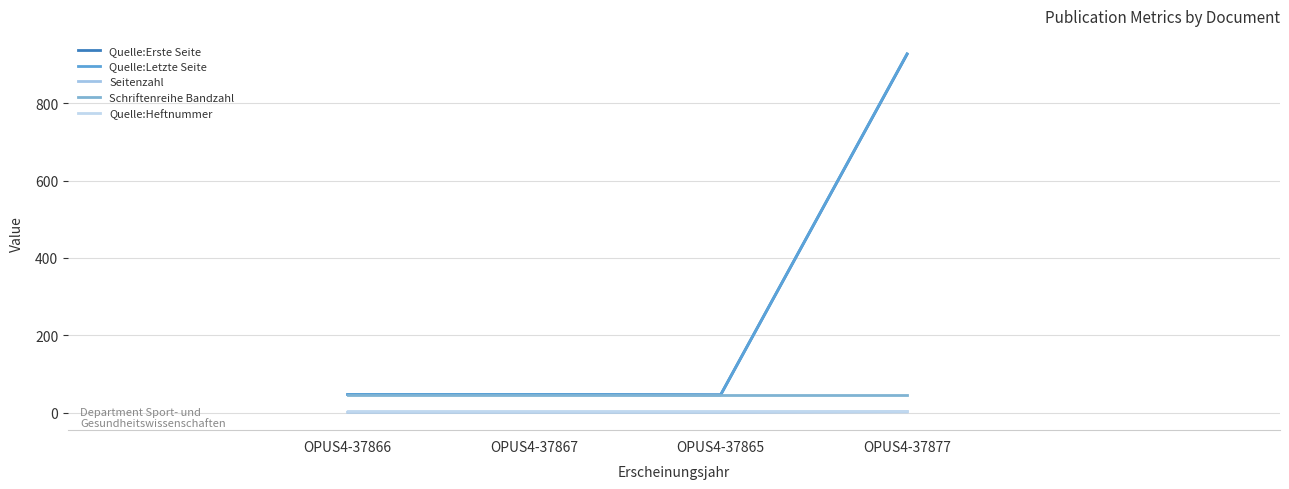

How many lines are shown in the chart?

5